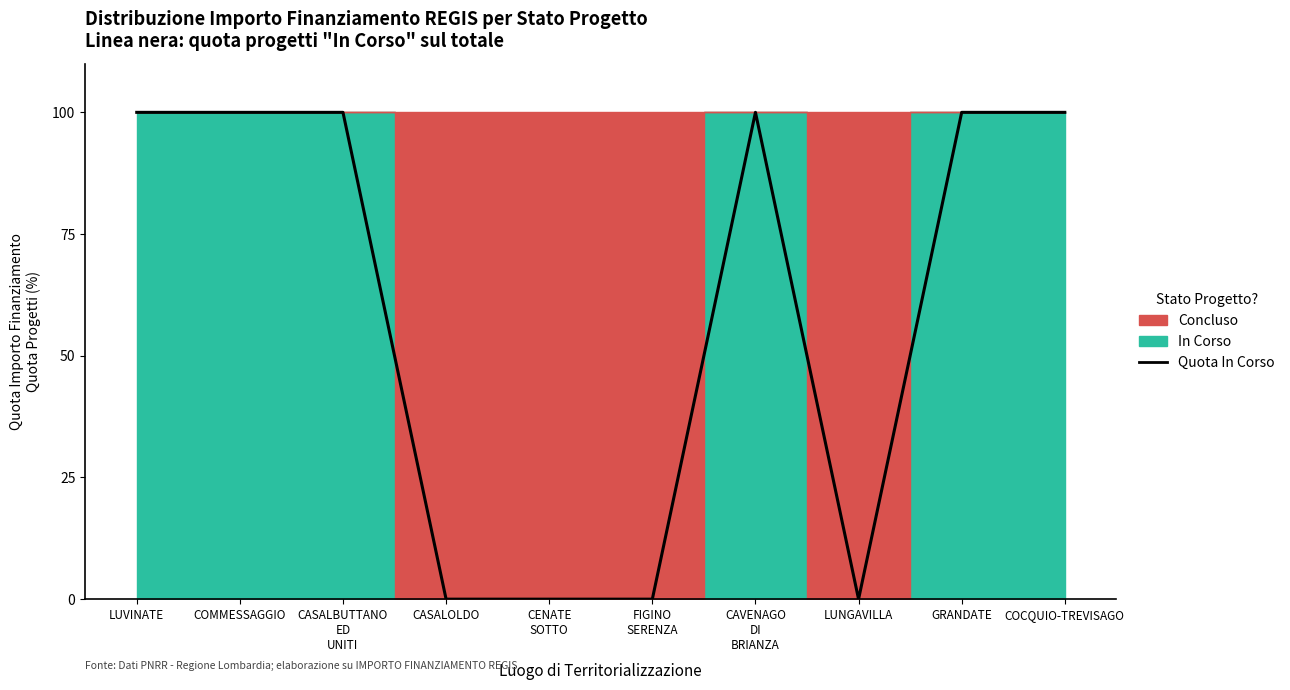

What is the change in value from CASALOLDO to CAVENAGO
DI
BRIANZA?

+100